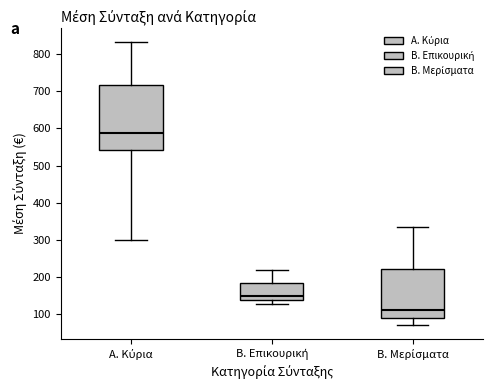

Reading left to right, read every box against the y-axis: the position of its median line, the range the box covers, and the ends of its whiskers. The values are not printed on the chart, so give them approximately, as read against the axis.

Α. Κύρια: median 590, box 540 to 720, whiskers 300 to 830
Β. Επικουρική: median 150, box 140 to 180, whiskers 130 to 220
Β. Μερίσματα: median 110, box 90 to 220, whiskers 70 to 330